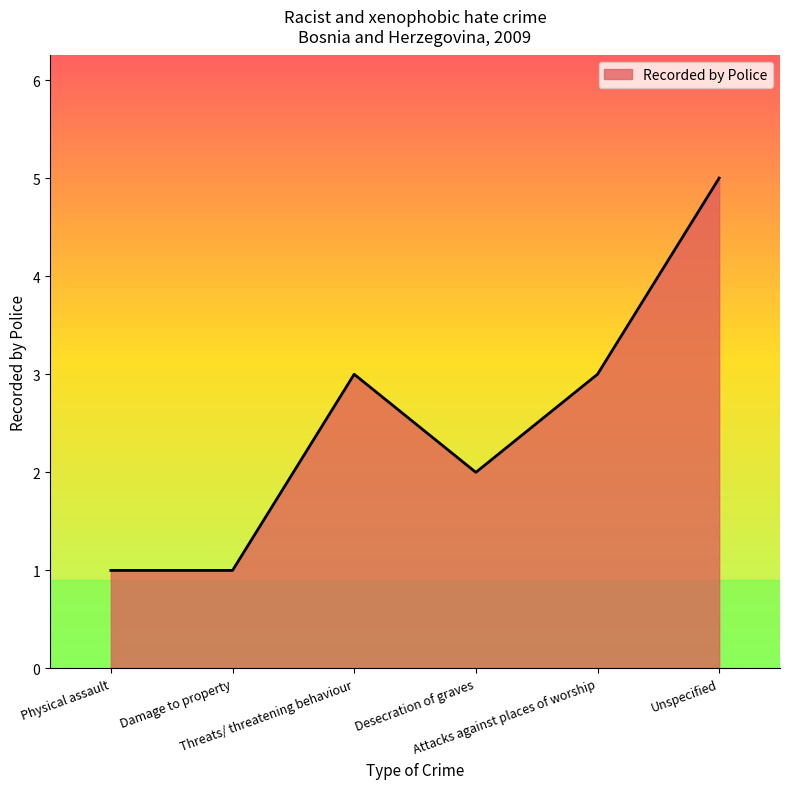

What is the difference between the second highest and second lowest values?

2